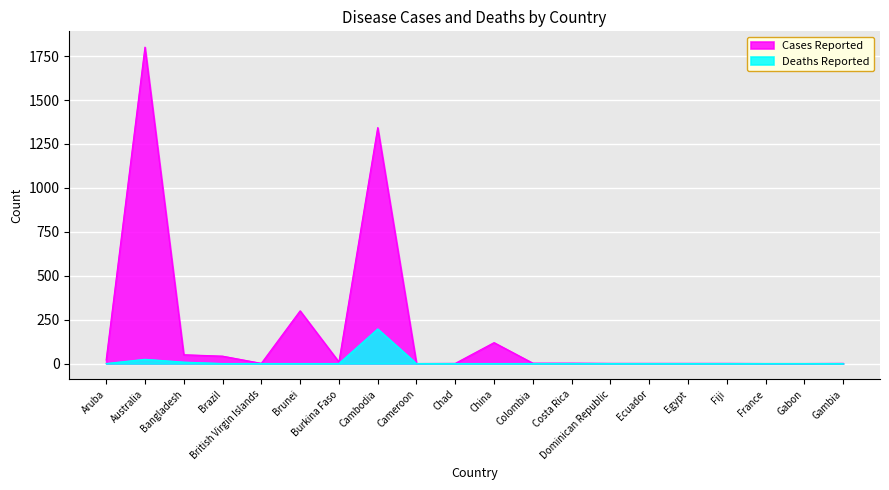

The value of Cases Reported at Burkina Faso is 14. True or false?

False